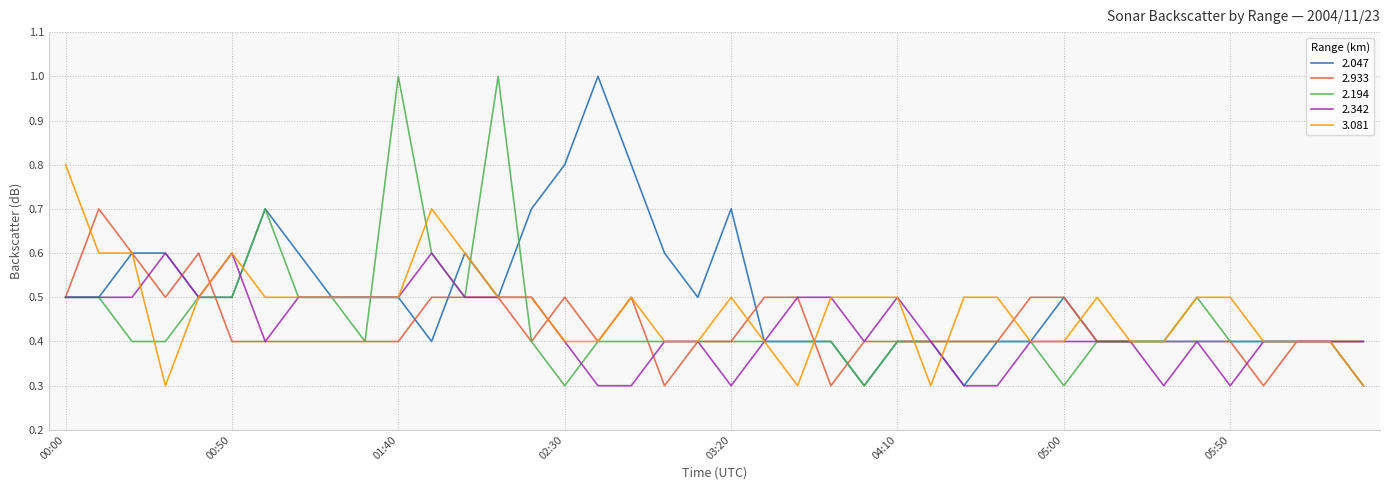

What is the smallest value displayed?

0.3